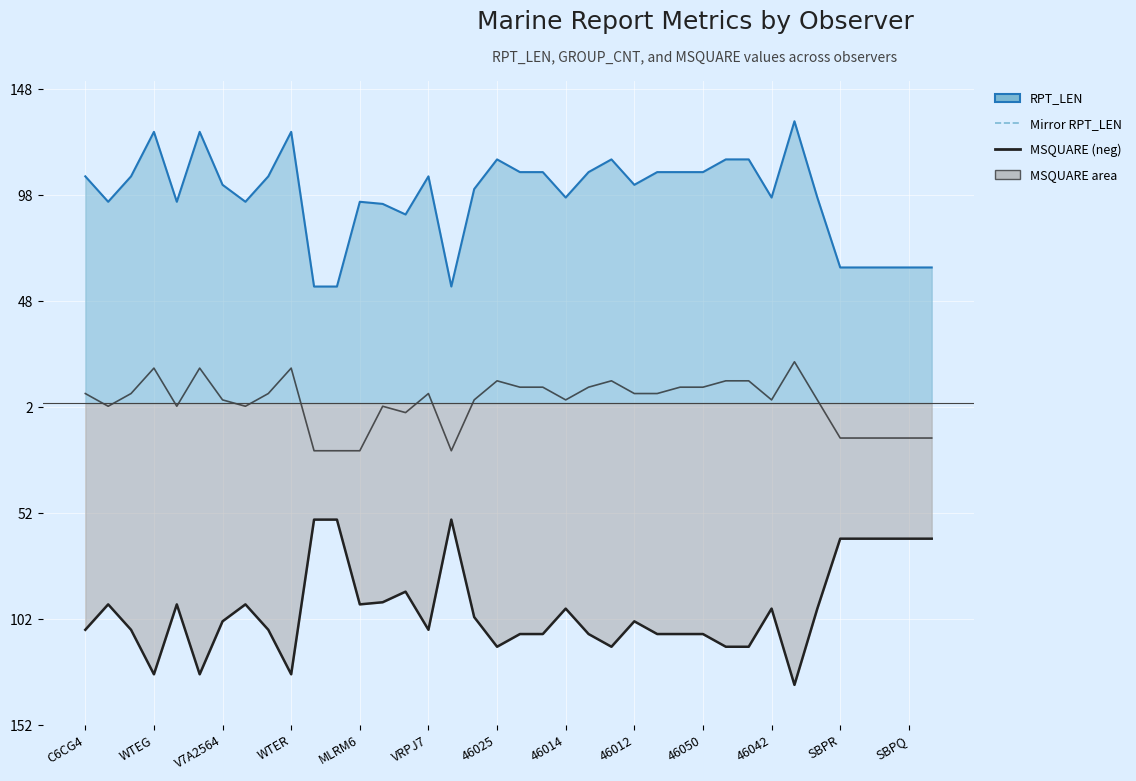

Which series has the largest range (max minus min)?

RPT_LEN line